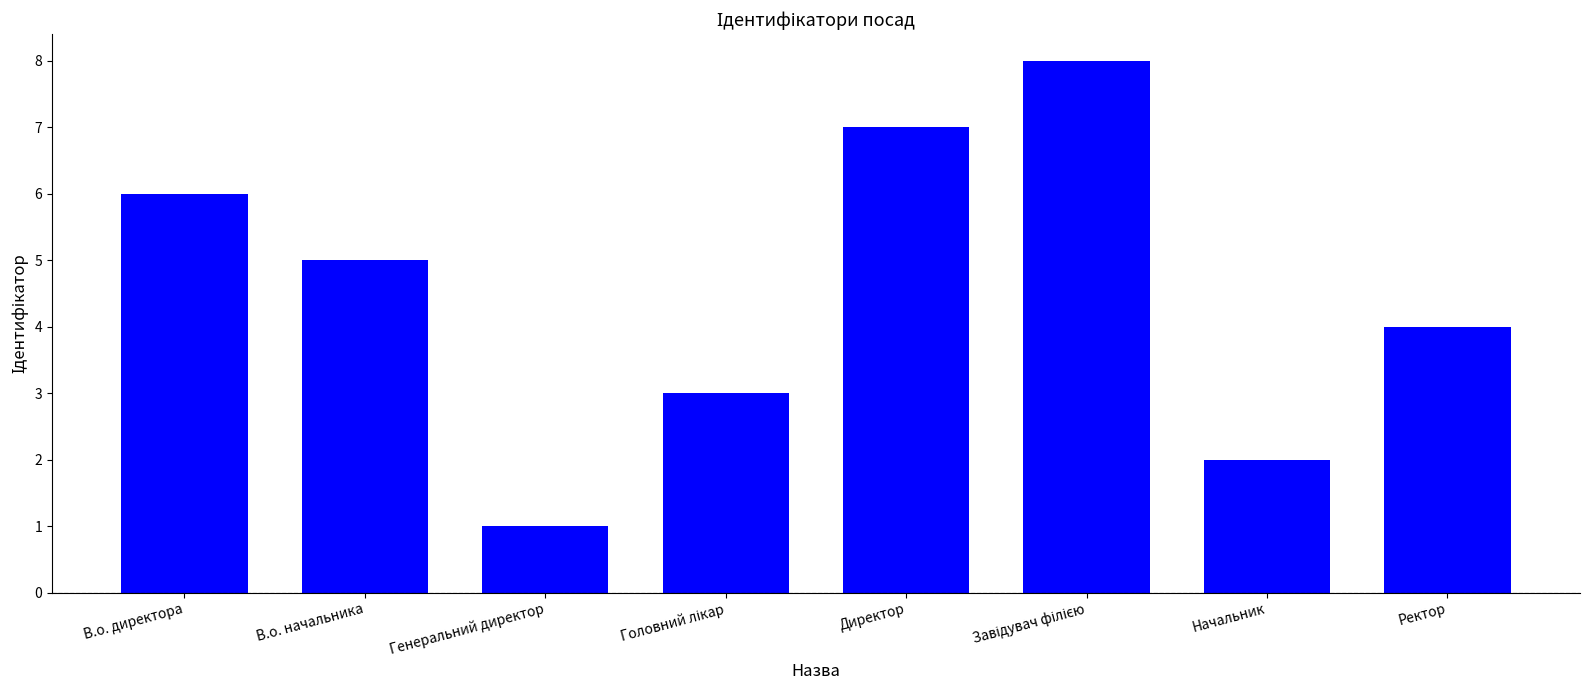

The value at Ректор is 2. True or false?

False